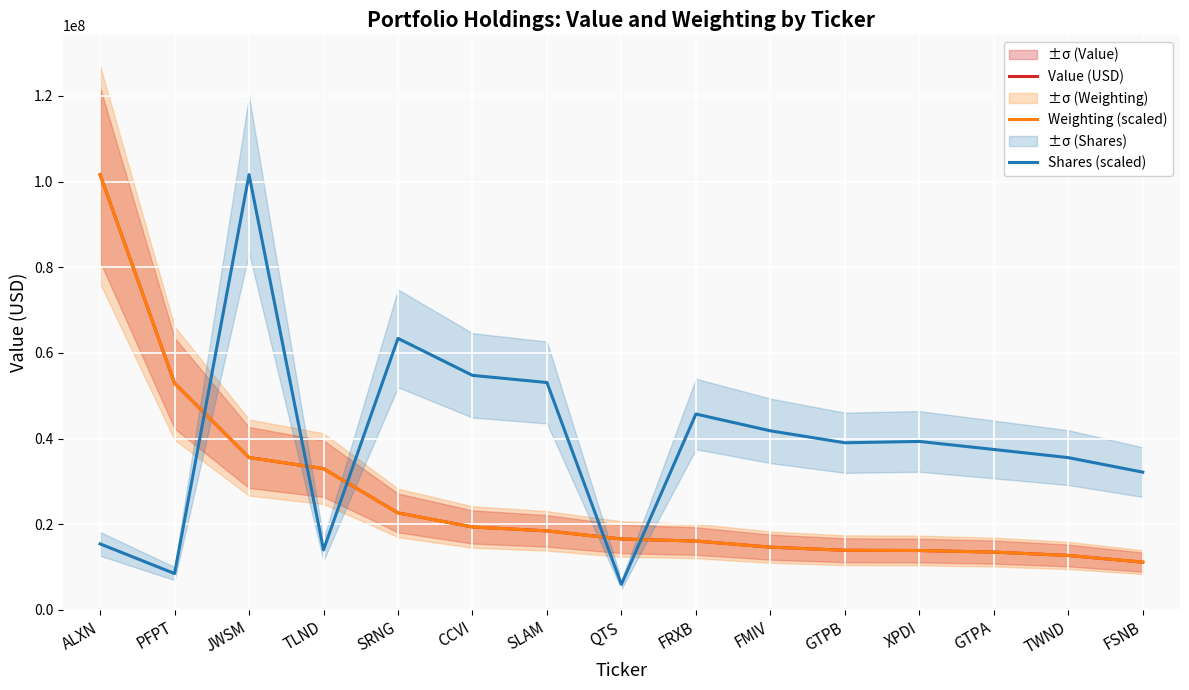

What is the difference between the second highest and second lowest values in the Weighting (scaled) series?

40215434.1